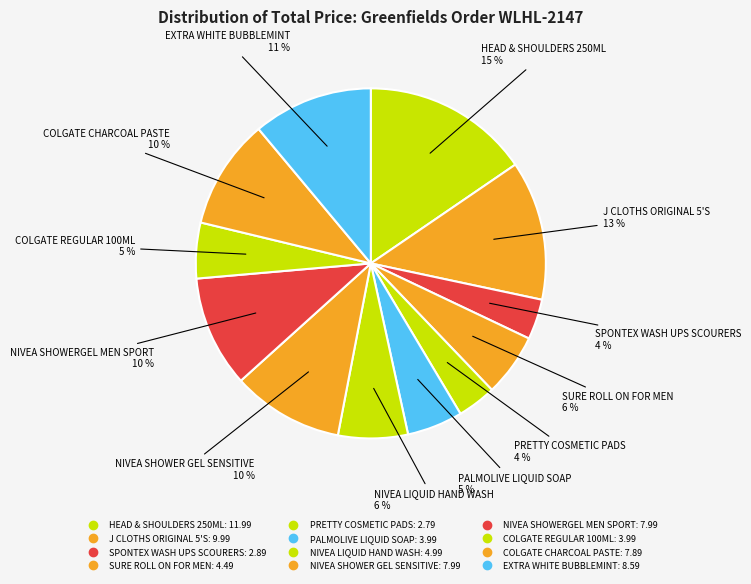

Combined, do NIVEA LIQUID HAND WASH and EXTRA WHITE BUBBLEMINT account for over 50%?

No